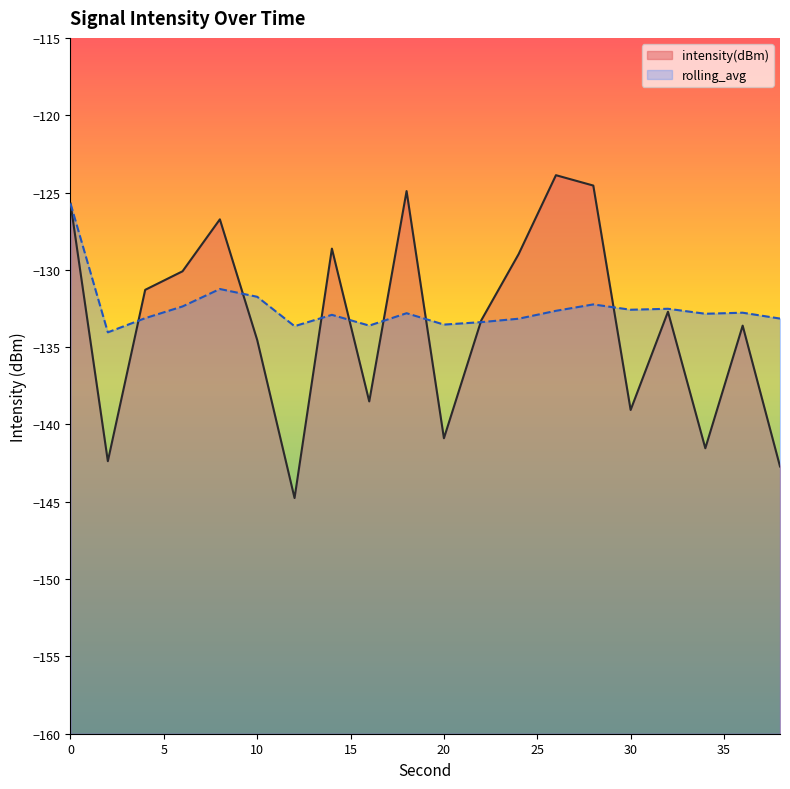

What is the value of the intensity(dBm) point at the 19th from the left?

-133.6